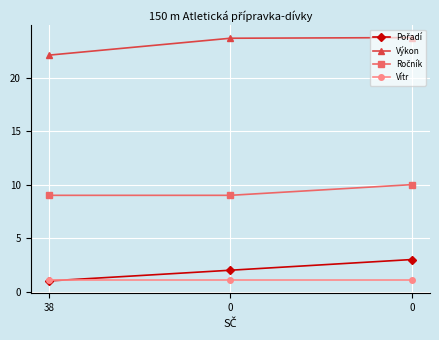

The Výkon series shows 22.1 at 38. True or false?

True